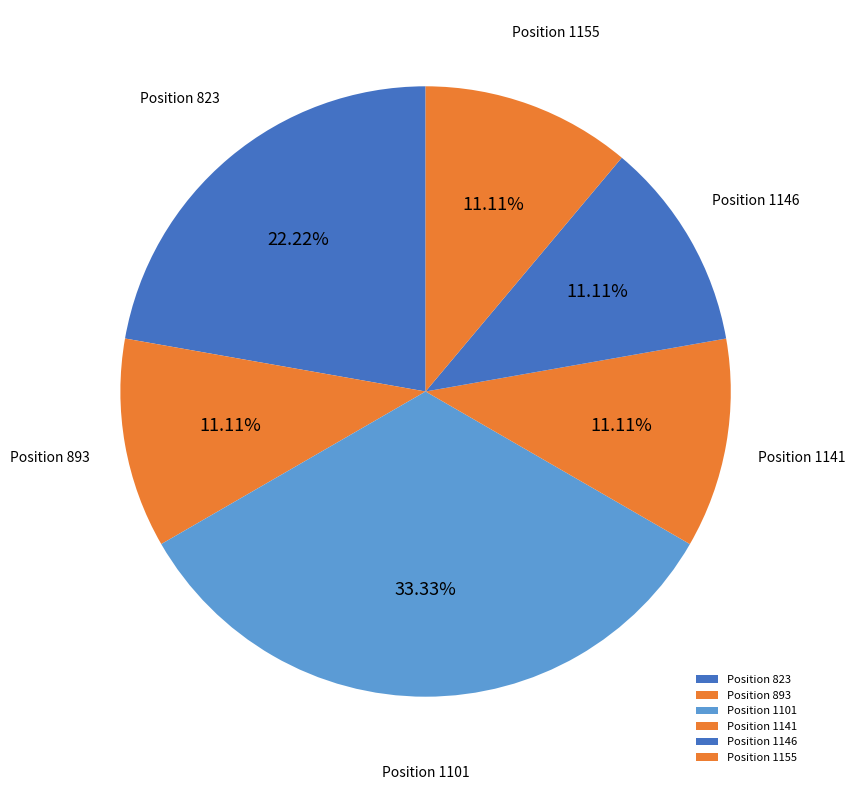

Count the number of slices in the pie.

6